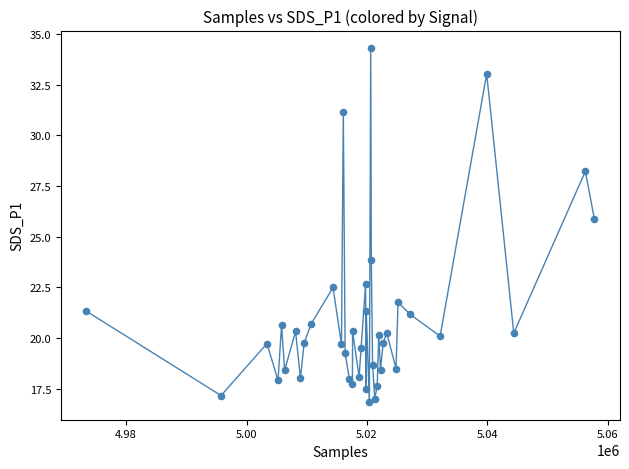

What Y value in the scatter plot is closest to 25?

25.9